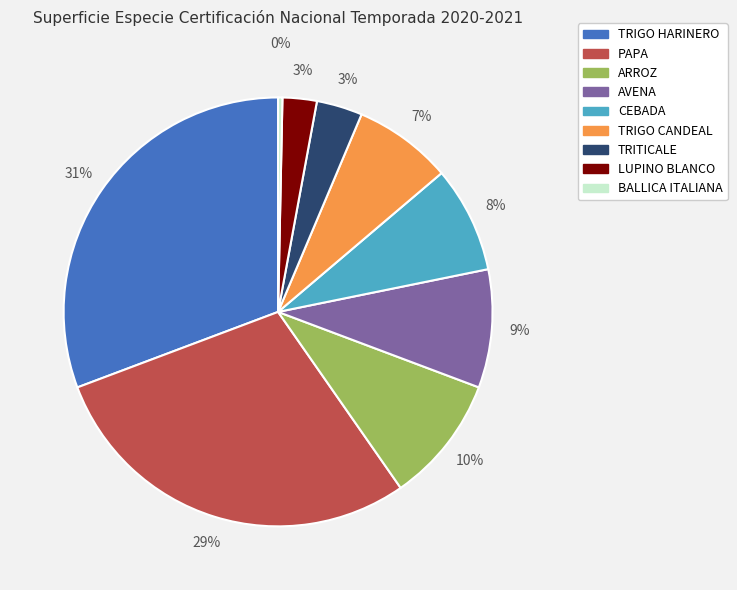

What percentage is the TRITICALE slice, to the nearest percent?

3%